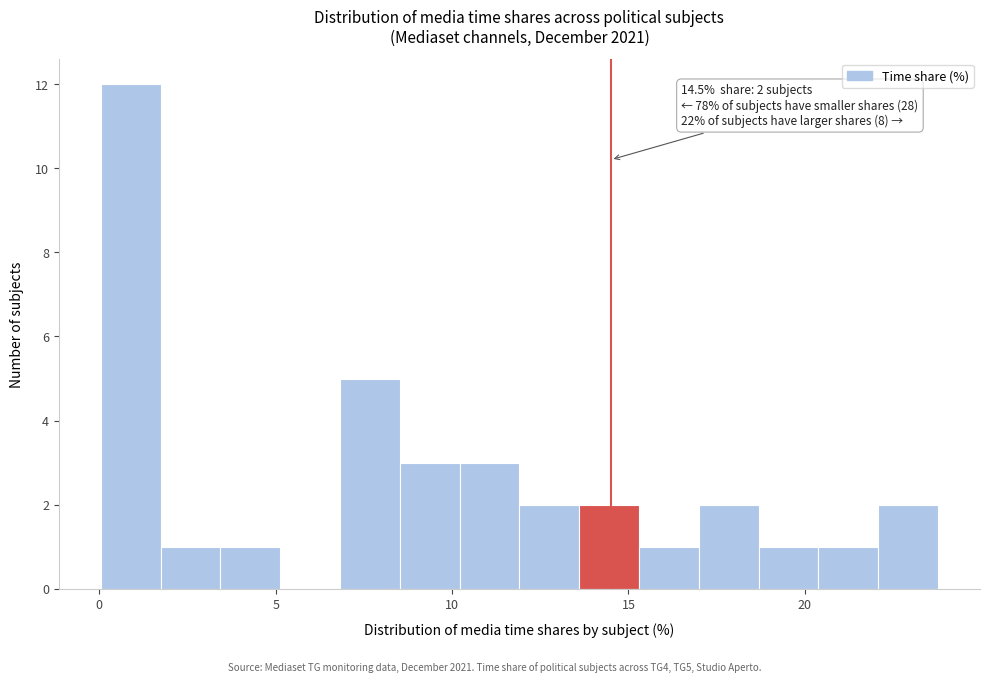

Read against the x-axis, roughly where is the centre of the tallest bar?

1.0